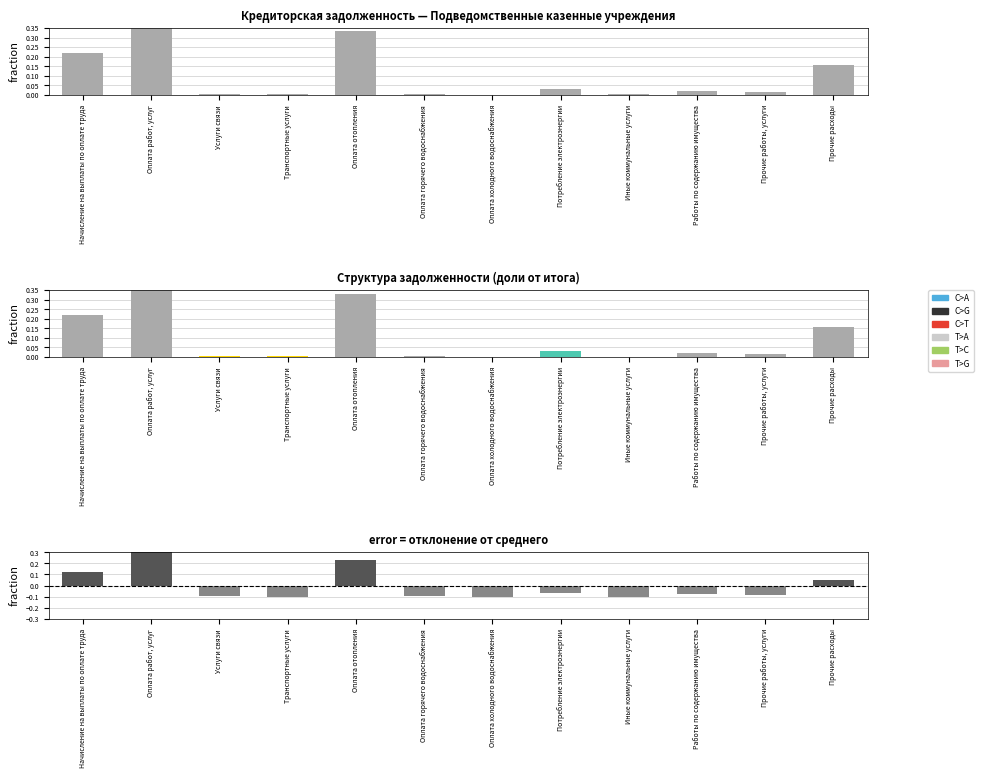

Reading left to right, what are all the values shown in this chart?

Кредиторская задолженность: Начисление на выплаты по оплате труда=0.2	Оплата работ, услуг=0.4	Услуги связи=0.0	Транспортные услуги=0.0	Оплата отопления=0.3	Оплата горячего водоснабжения=0.0	Оплата холодного водоснабжения=0.0	Потребление электроэнергии=0.0	Иные коммунальные услуги=0.0	Работы по содержанию имущества=0.0	Прочие работы, услуги=0.0	Прочие расходы=0.2
Отклонение от среднего: Начисление на выплаты по оплате труда=0.1	Оплата работ, услуг=0.3	Услуги связи=-0.1	Транспортные услуги=-0.1	Оплата отопления=0.2	Оплата горячего водоснабжения=-0.1	Оплата холодного водоснабжения=-0.1	Потребление электроэнергии=-0.1	Иные коммунальные услуги=-0.1	Работы по содержанию имущества=-0.1	Прочие работы, услуги=-0.1	Прочие расходы=0.1